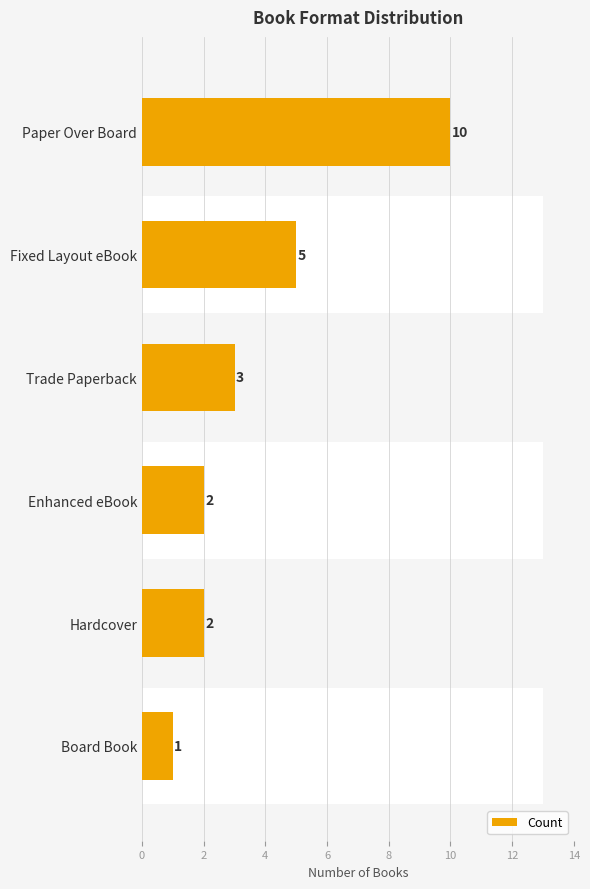

Does the chart contain stacked bars?

No